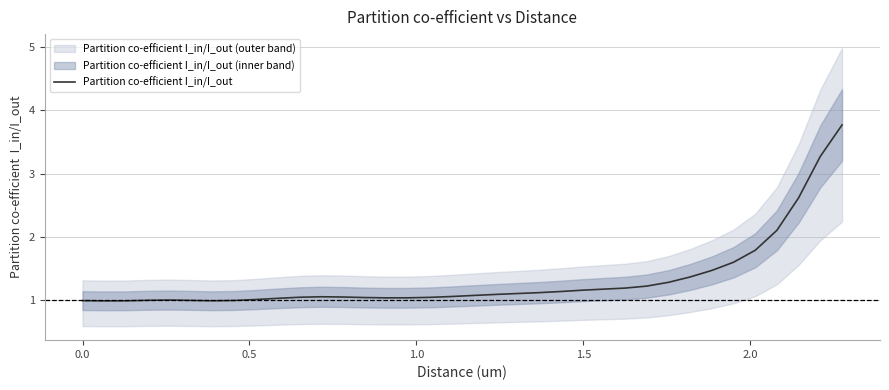

What is the difference between the maximum and second lowest values?

2.8